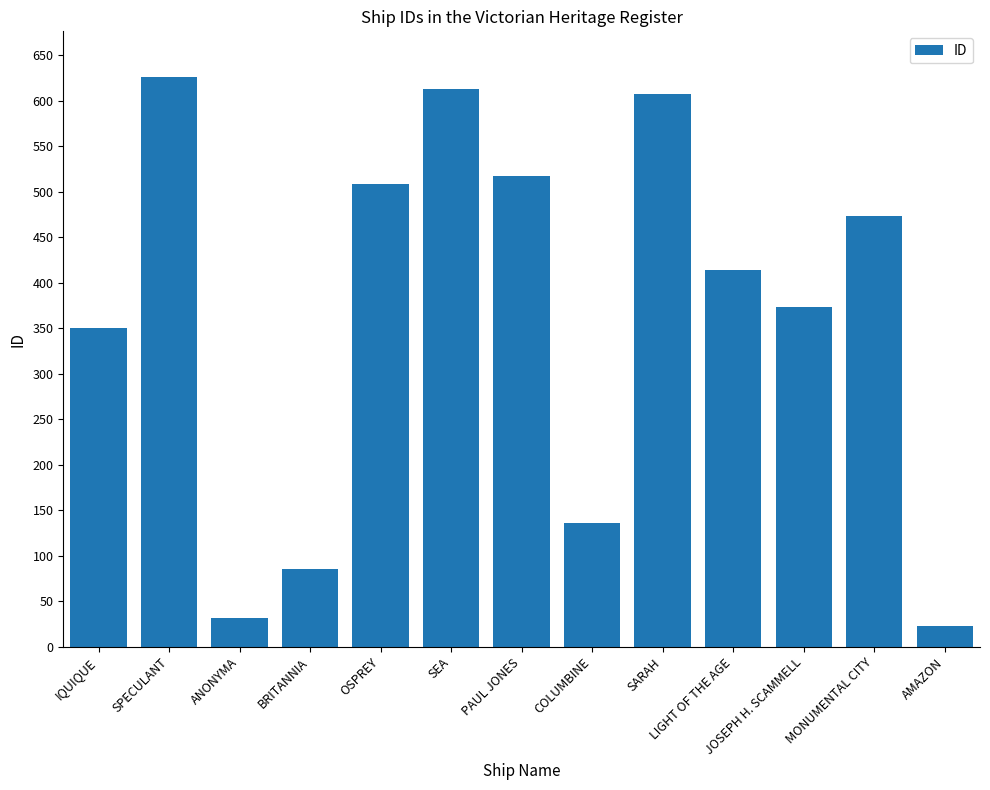

Which category has the lowest value across all series?

AMAZON